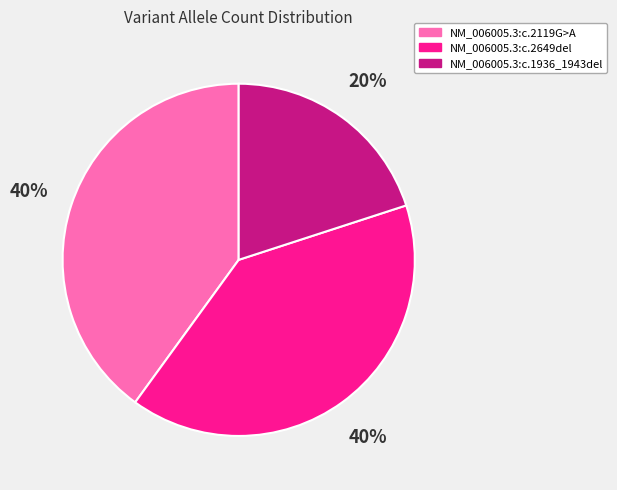

To the nearest percent, what is the combined percentage of NM_006005.3:c.2649del and NM_006005.3:c.2119G>A?

80%